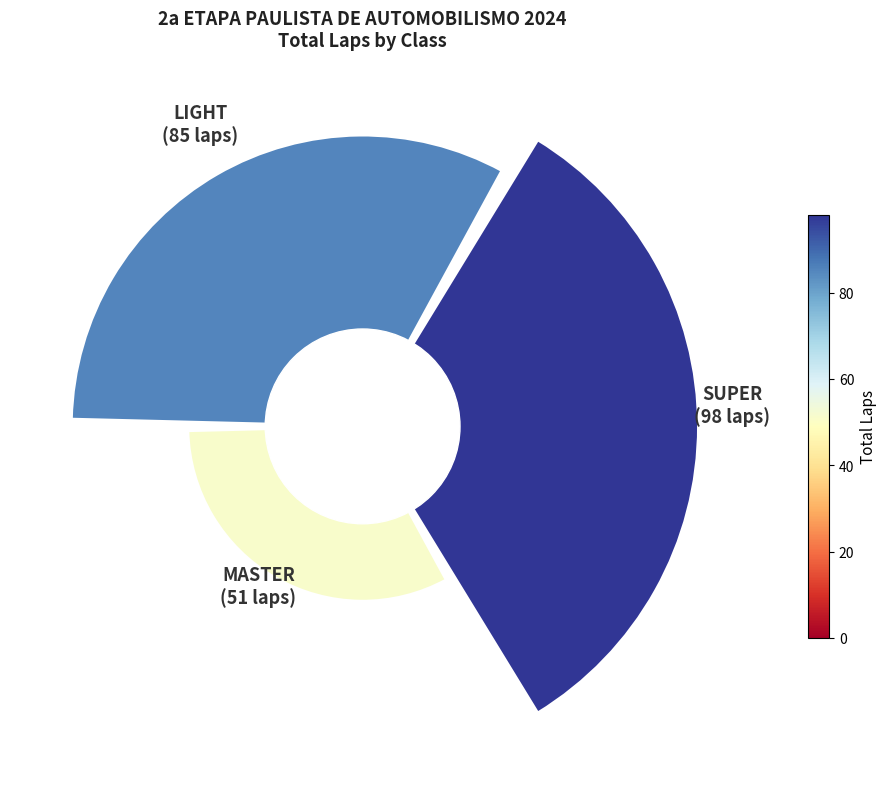

The 1 slice represents 45% of the pie. True or false?

False